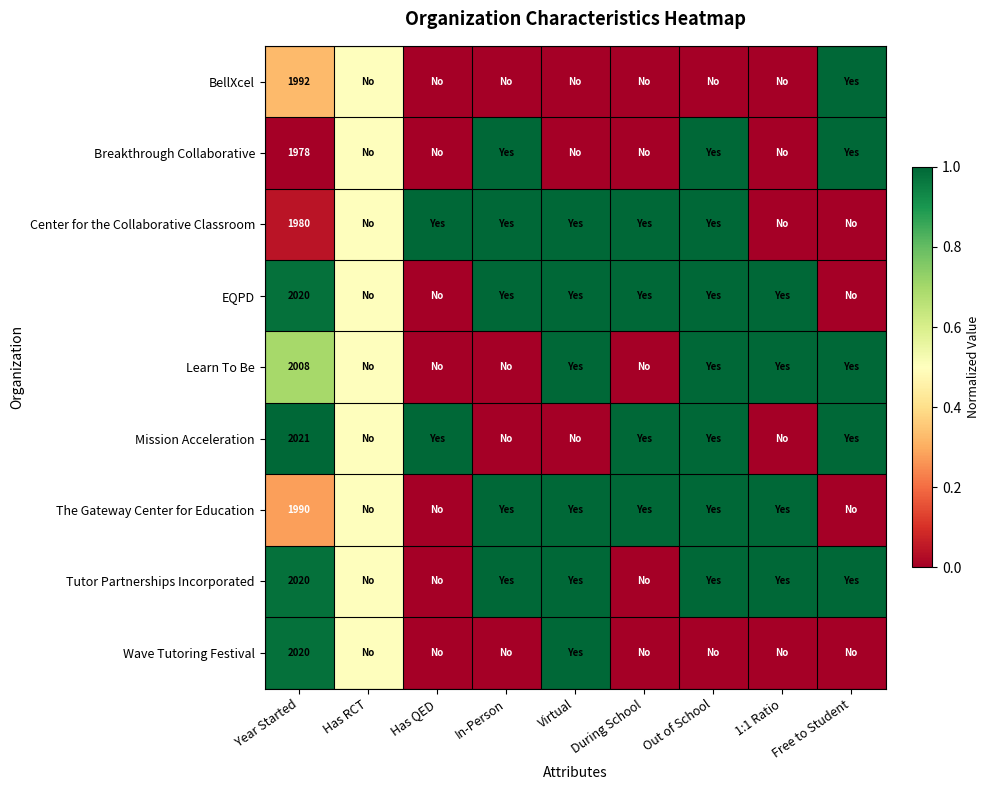

Is it true that Tutor Partnerships Incorporated equals 0.0 at Has QED?

True